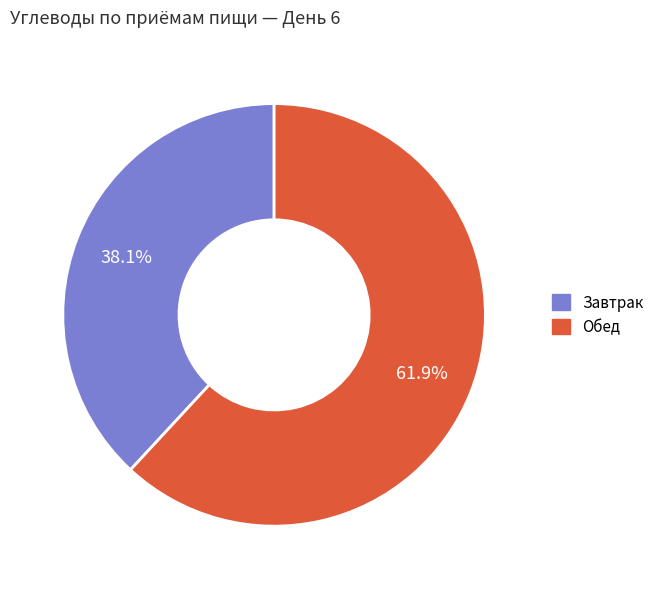

To the nearest percent, what portion does Обед represent?

62%